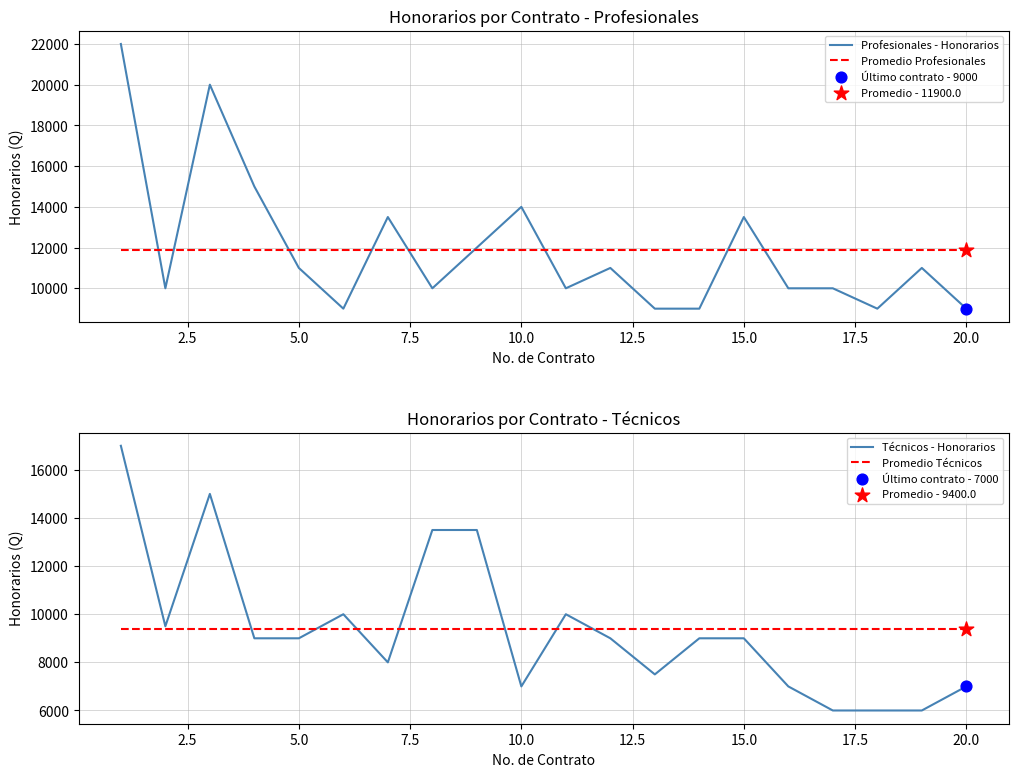

Which series contains the highest Y value?

Profesionales - Honorarios